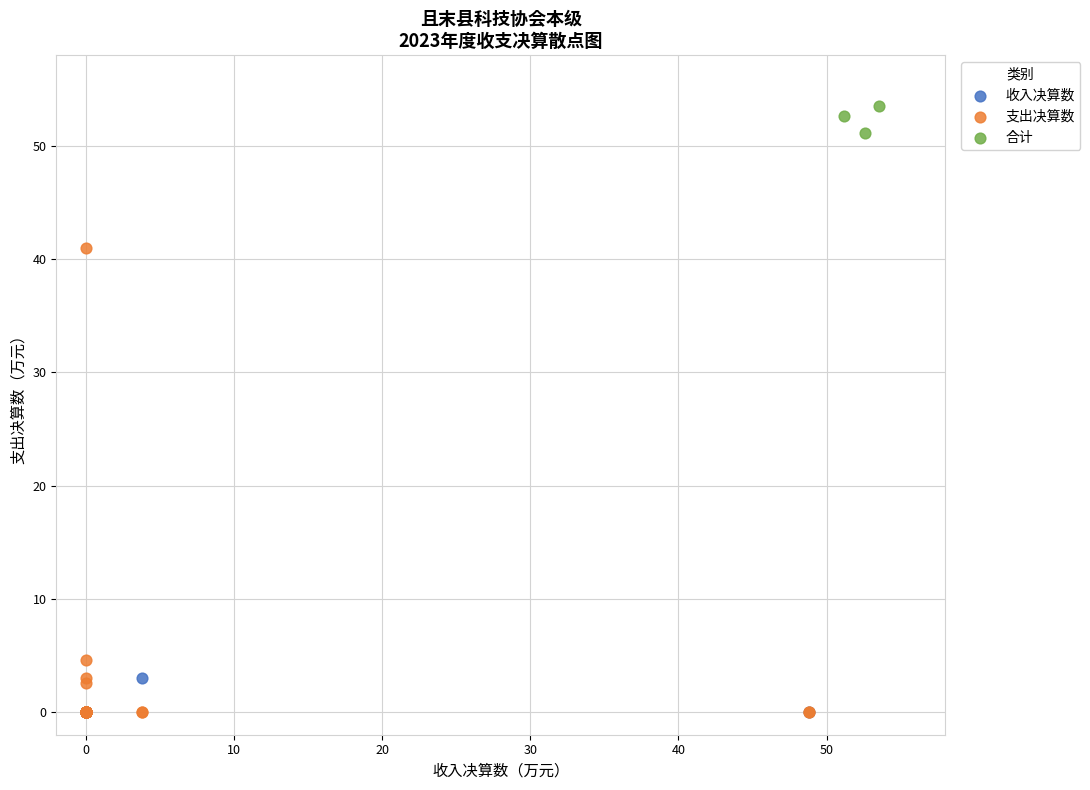

Which series reaches the maximum Y coordinate?

合计